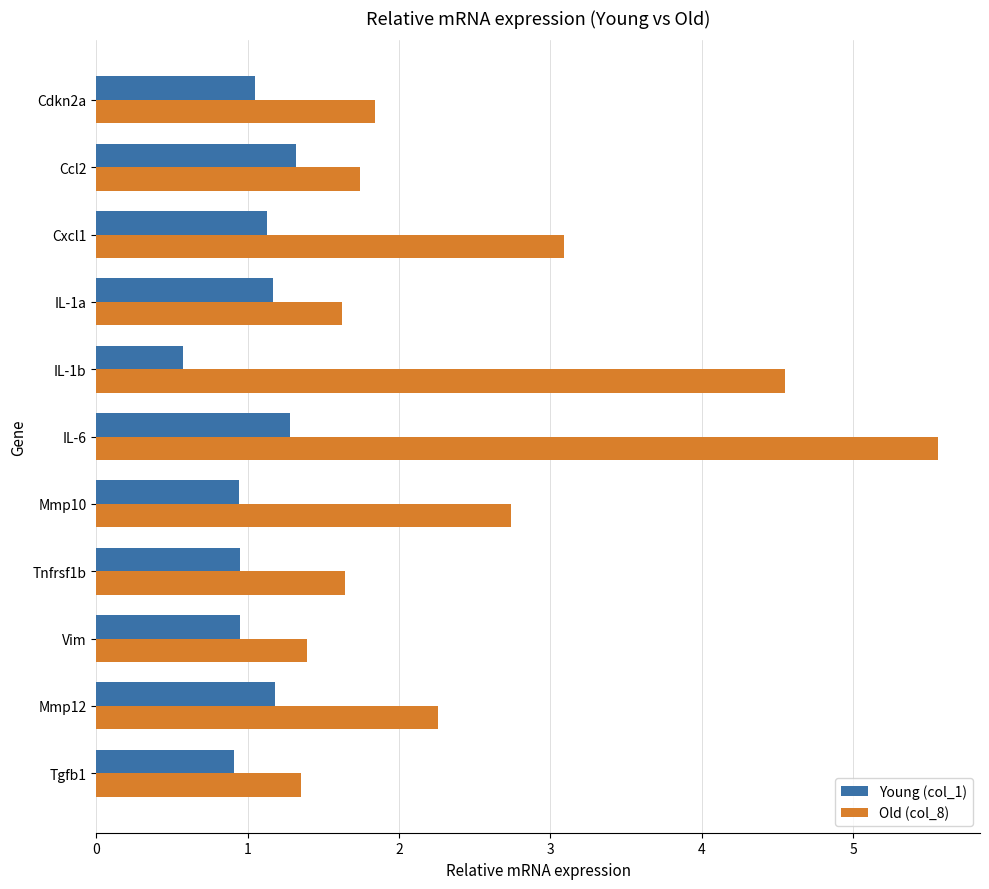

Read the Old (col_8) value at Vim.

1.4